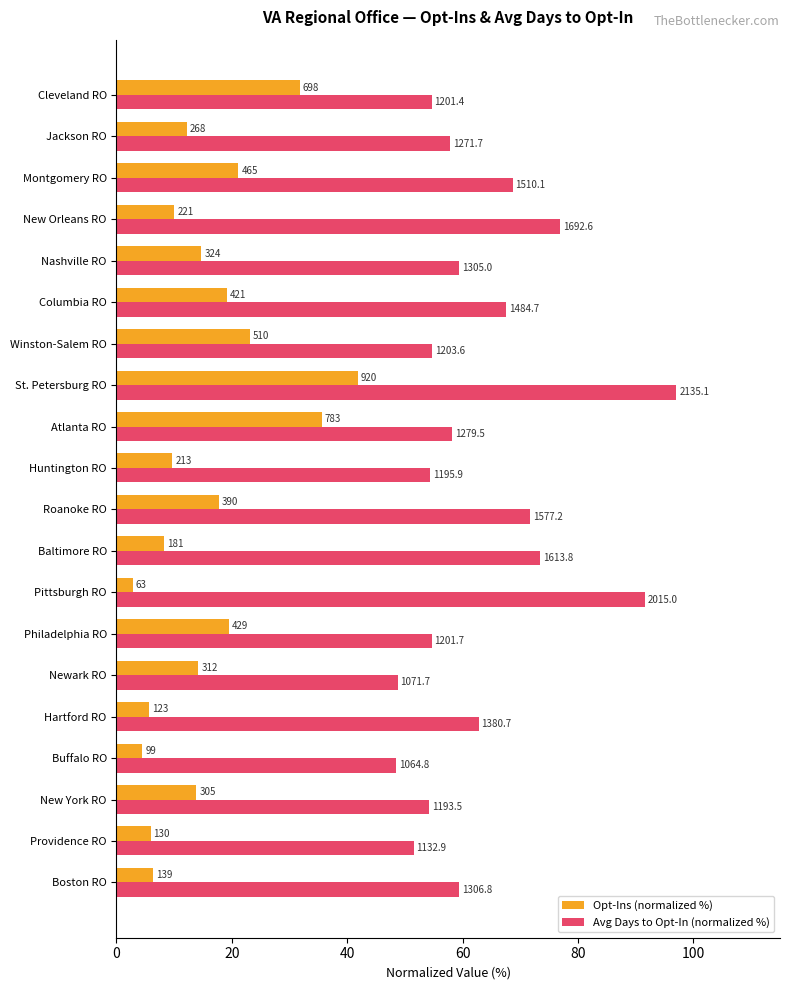

Which series has the widest spread of values?

Avg Days to Opt-In (normalized %)